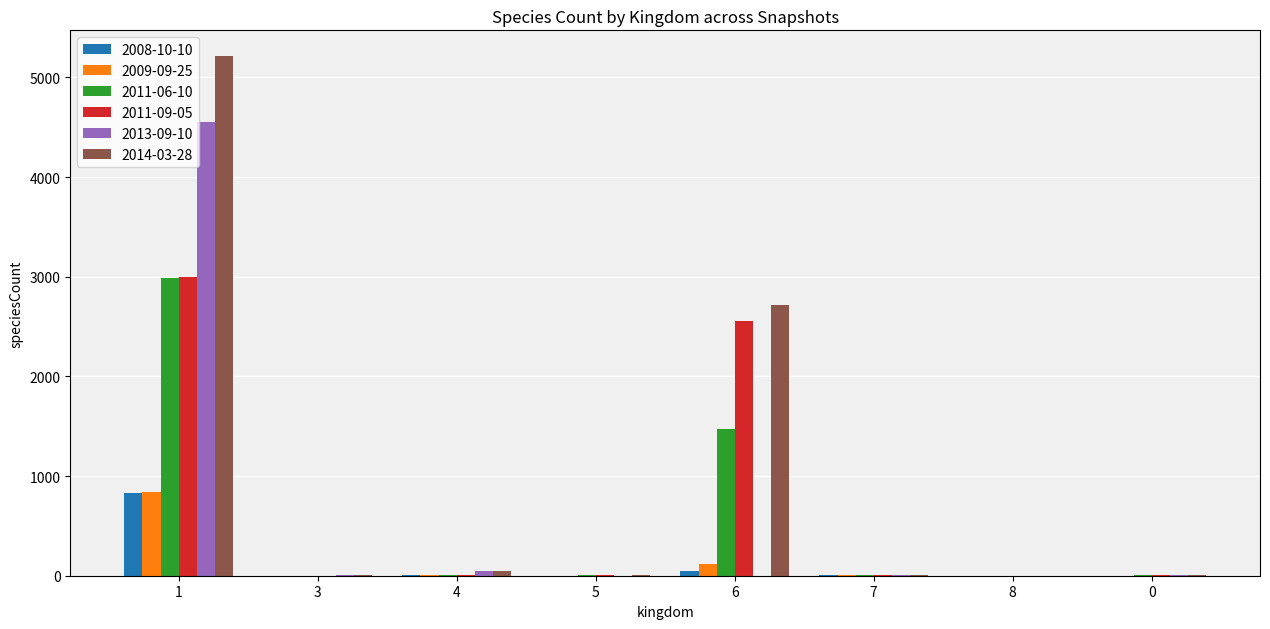

What is the average value of the 2011-09-05 series?

697